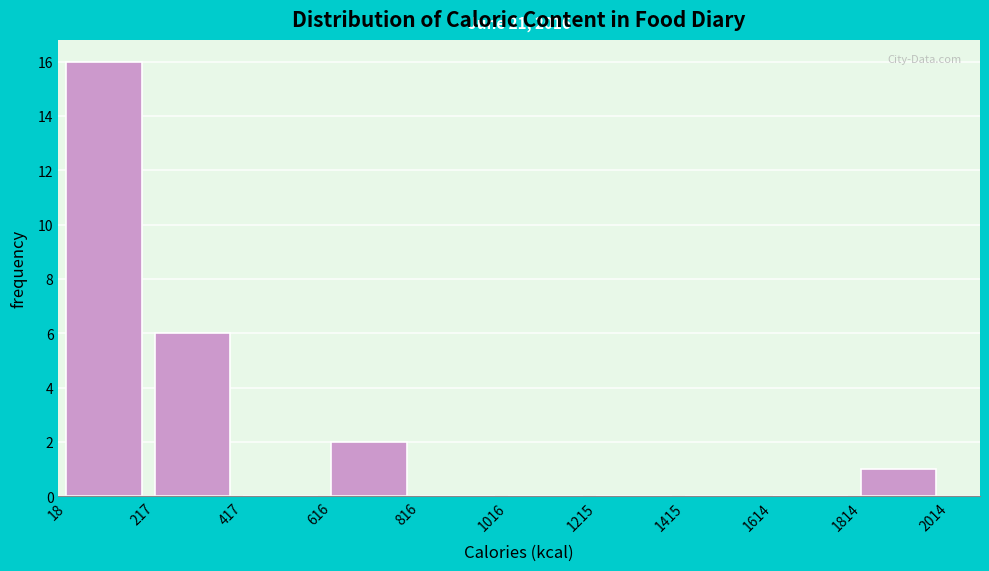

Over which range of the x-axis is the bar tallest?

18 to 217